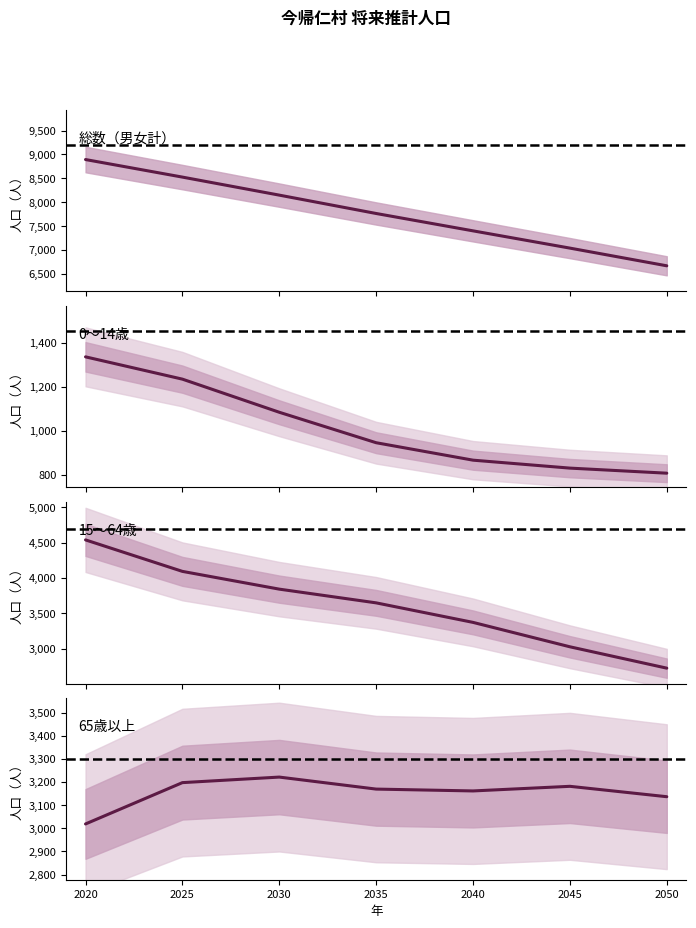

List the series in order of their peak value, lowest first.

0～14歳, 65歳以上, 15～64歳, 総数（男女計）